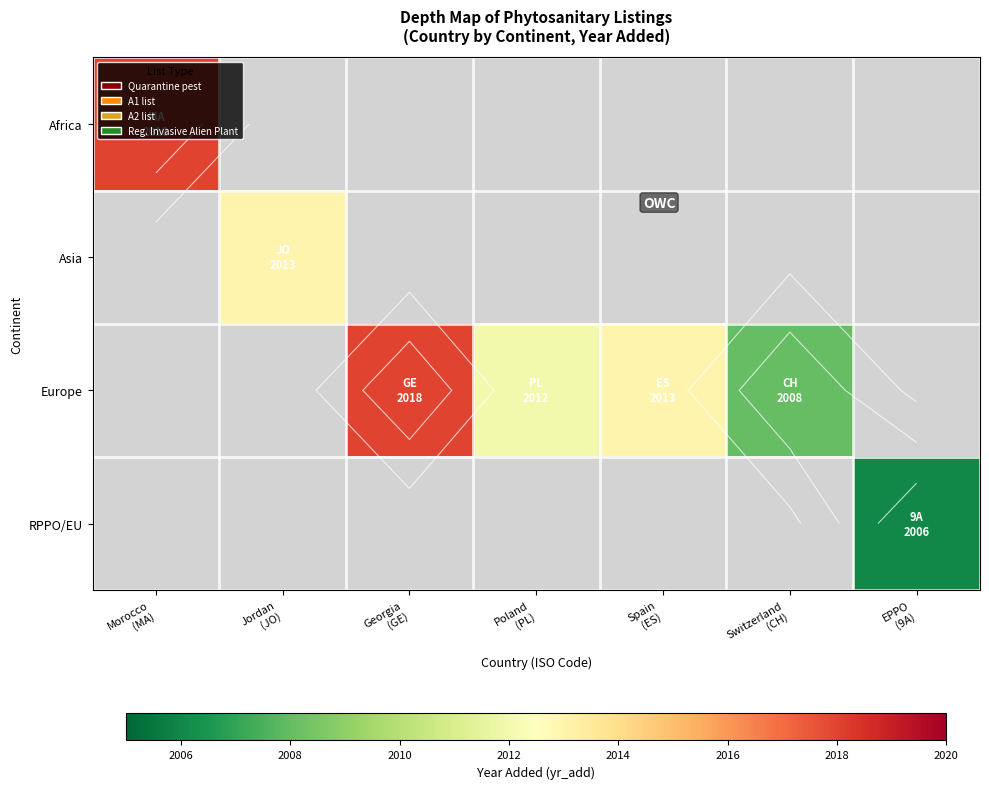

Rank the series by their average value, from highest to lowest.

Africa, Asia, Europe, RPPO/EU